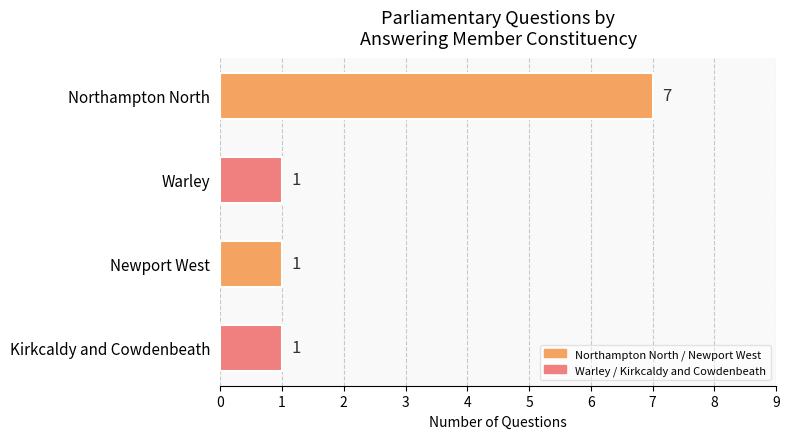

The chart shows a value of 0 at Newport West. True or false?

False